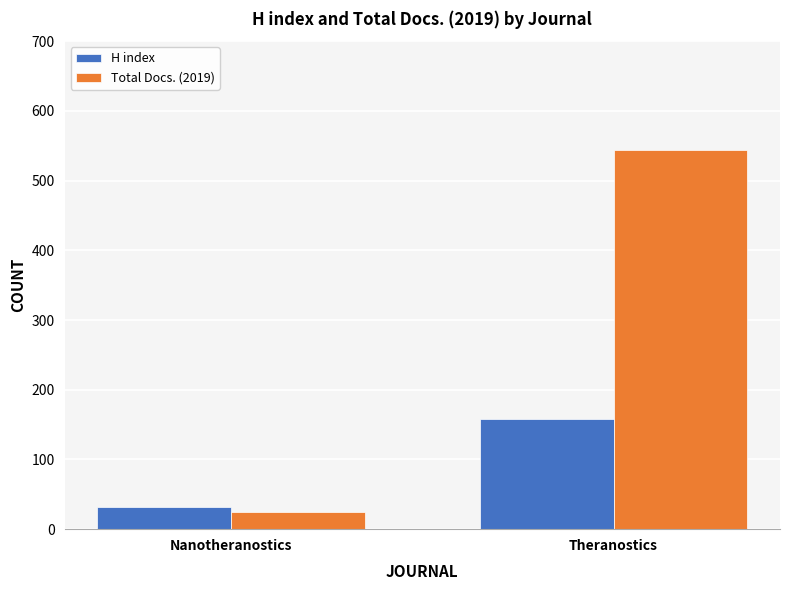

How many categories are shown in the chart?

2